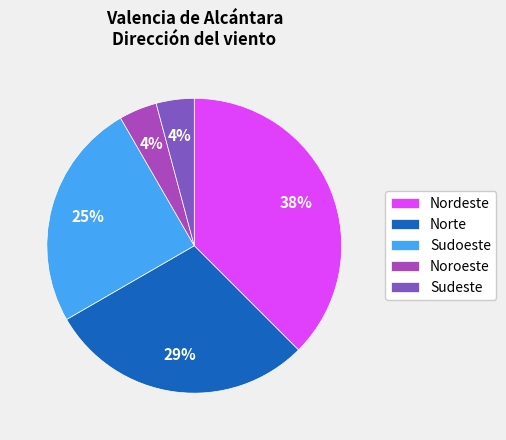

Count the number of slices in the pie.

5